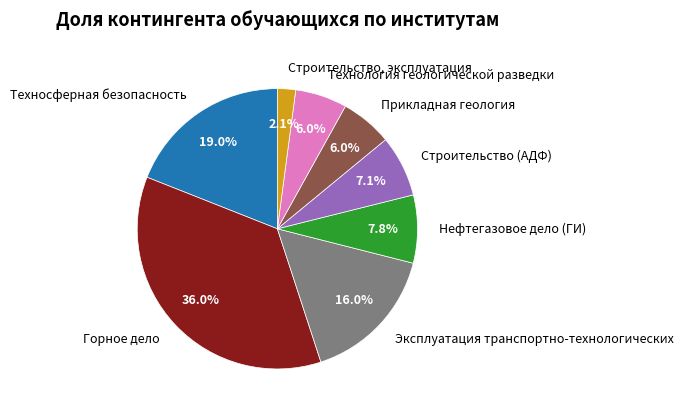

To the nearest percent, what is the combined percentage of Эксплуатация транспортно-технологических and Нефтегазовое дело (ГИ)?

24%